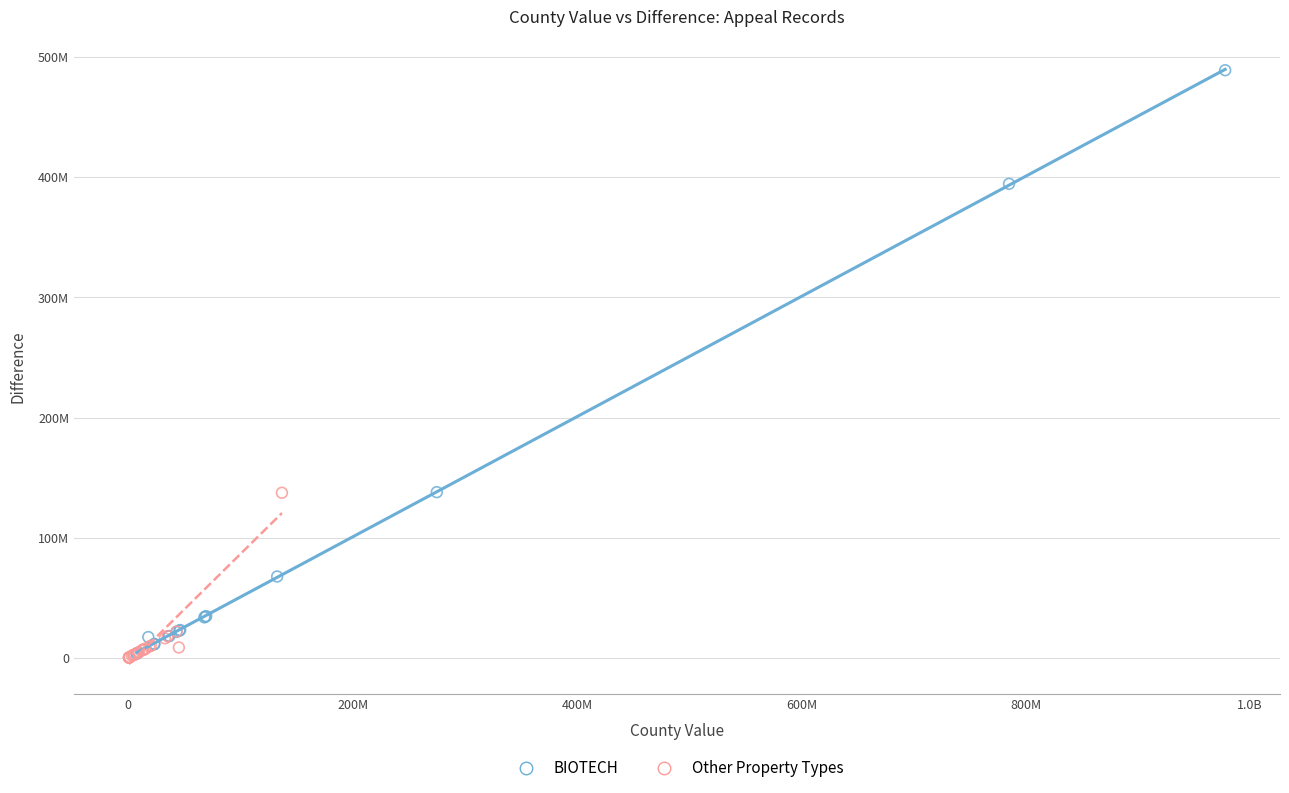

Which series contains the highest Y value?

BIOTECH